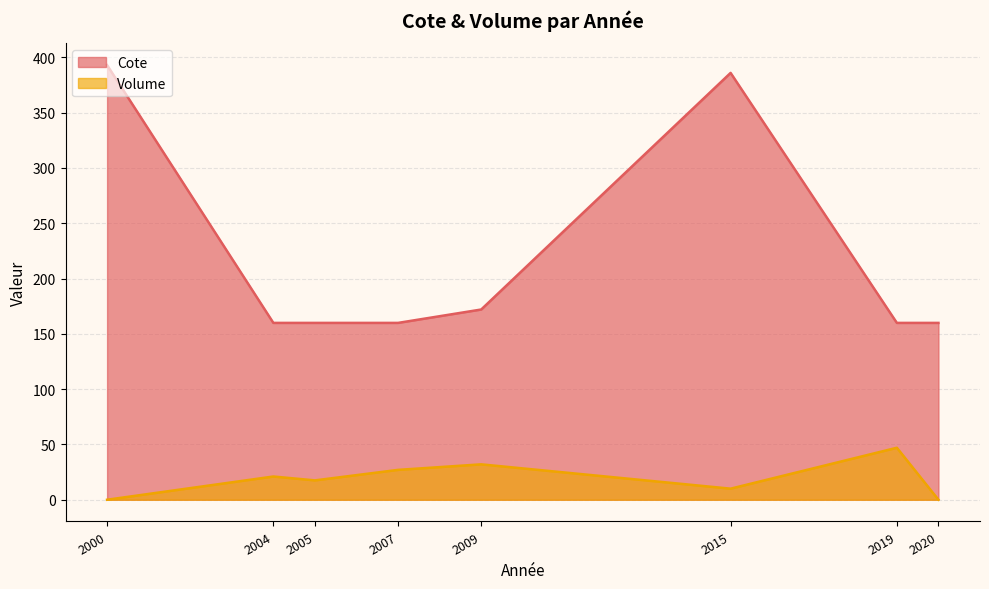

Which series has the largest range (max minus min)?

Cote